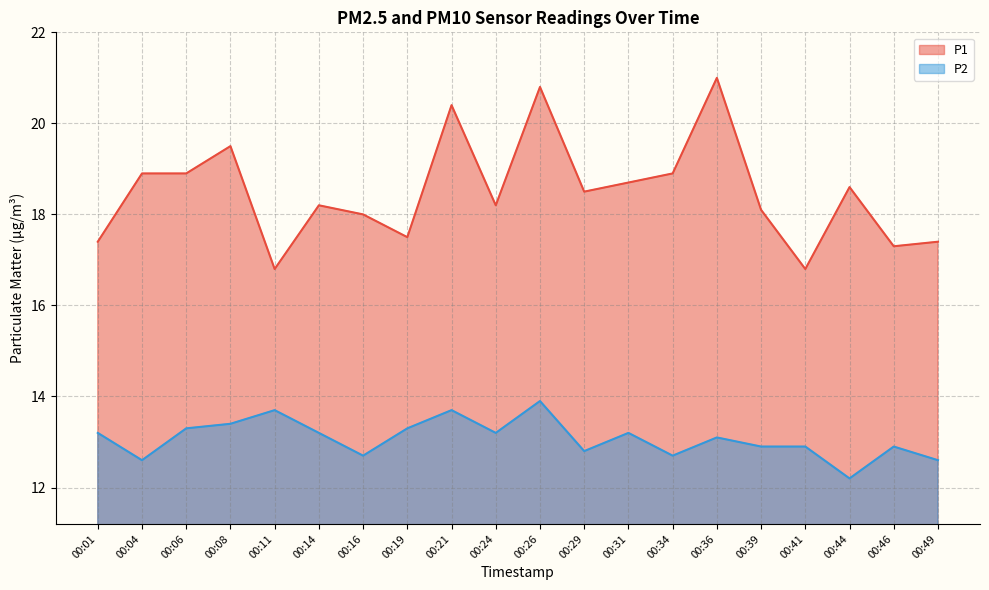

How many distinct data groups are displayed?

2